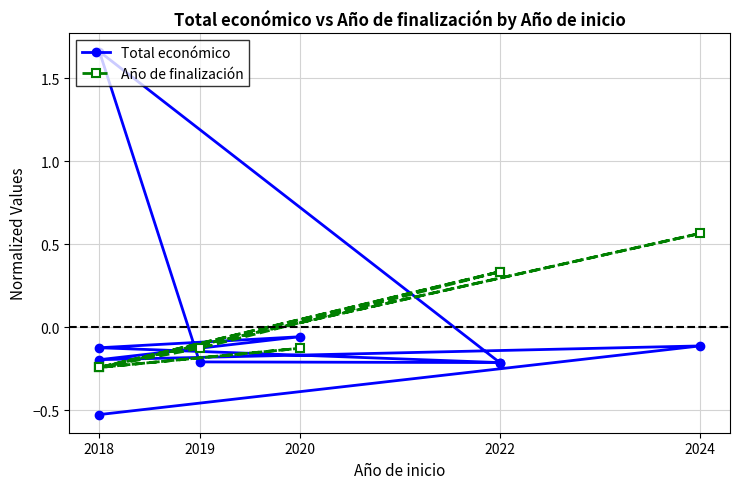

What are all the series names shown in the legend?

Total económico, Año de finalización